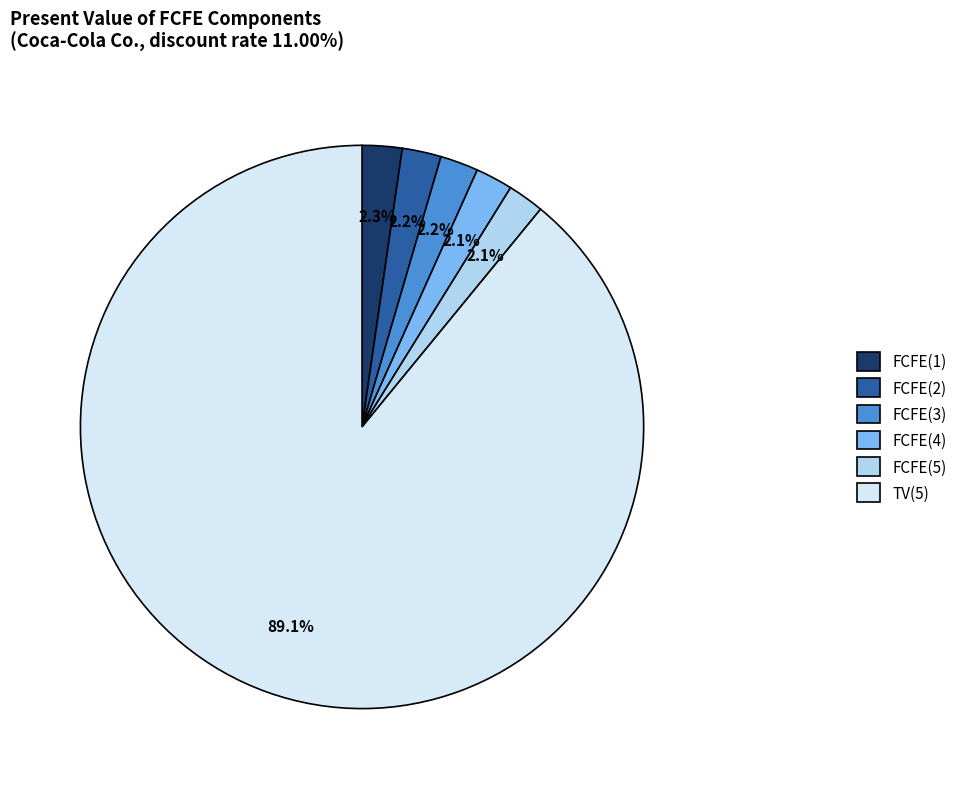

What is the largest slice in the pie chart?

TV(5)